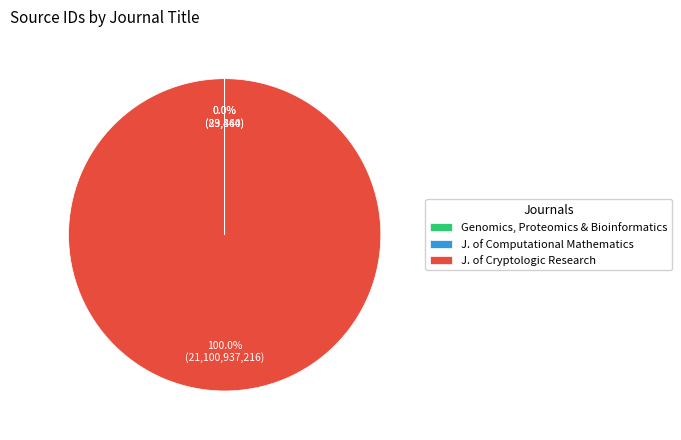

Which slice is the largest?

J. of Cryptologic Research